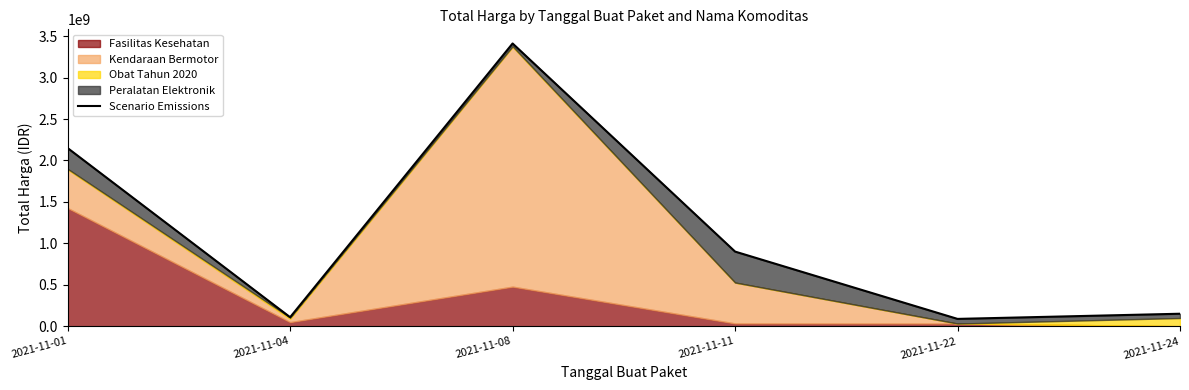

Reading left to right, transcribe all the data shown in this chart.

2149400000	109034000	3411415240	900737600	88672000	150951445